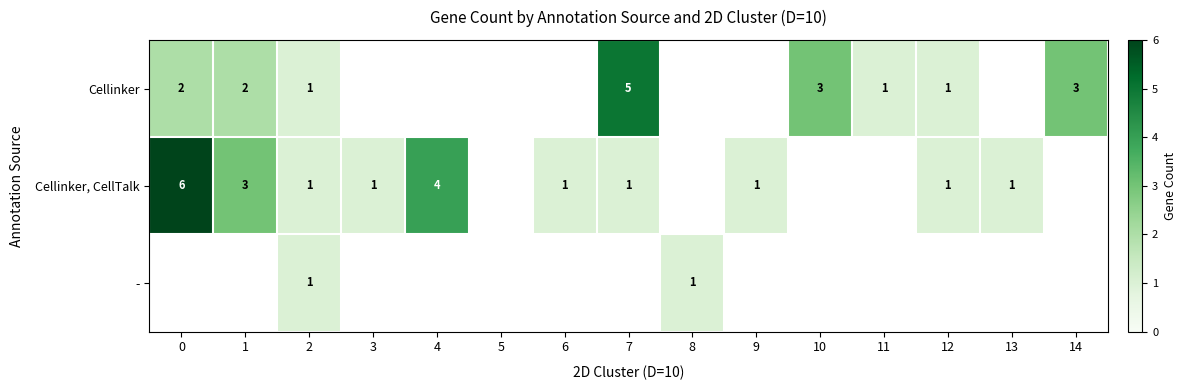

The - series shows 1 at 2. True or false?

True